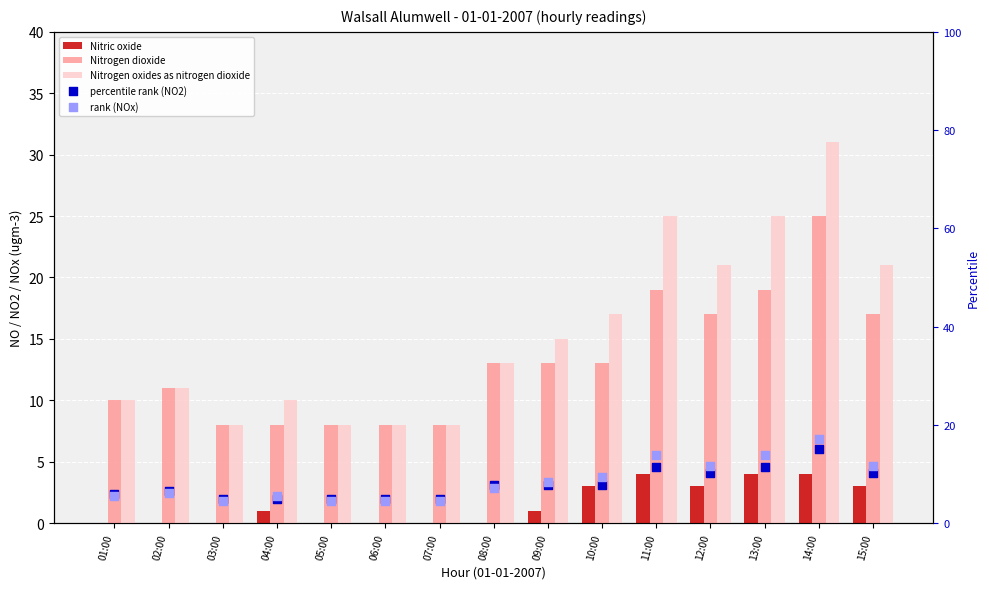

Which series reaches the minimum Y coordinate?

Nitric oxide